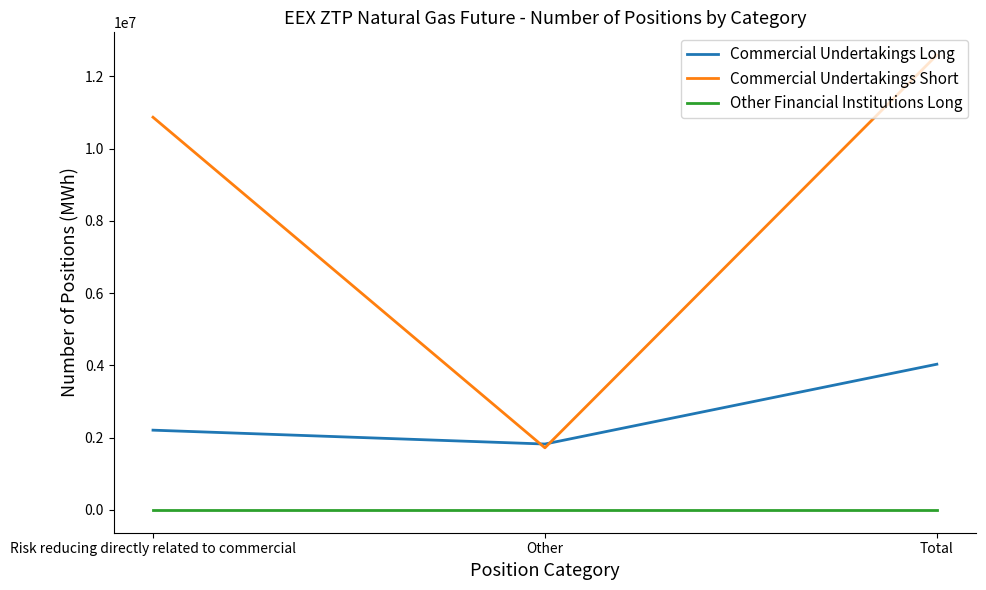

Is it true that Commercial Undertakings Long equals 2209080 at Risk reducing directly related to commercial?

True